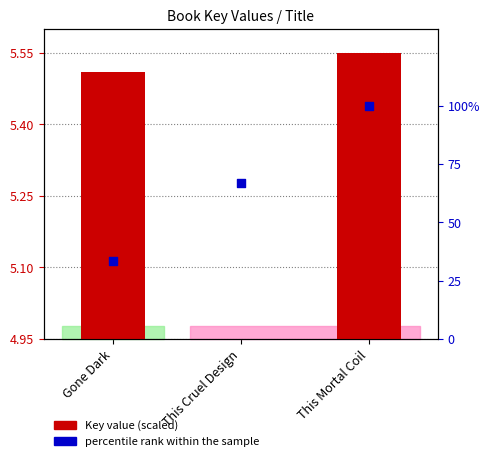

What are all the series names shown in the legend?

Key value (scaled), percentile rank within the sample